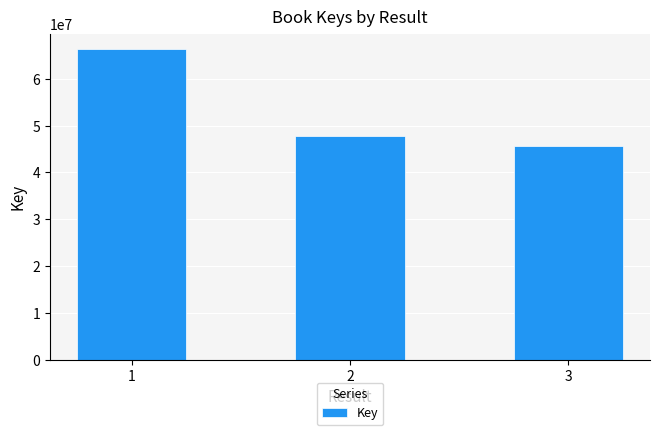

List the labels in order of value, smallest first.

3, 2, 1